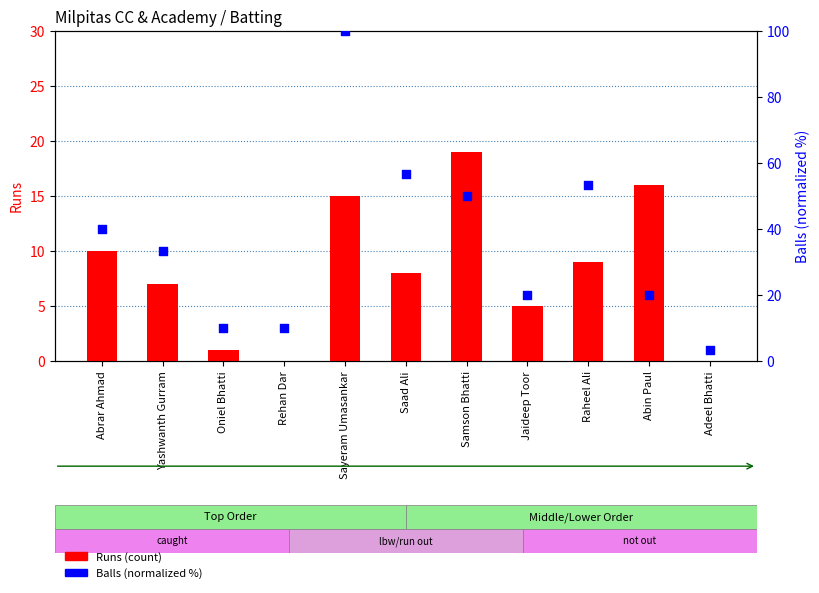

At which category is the sum across all series the highest?

Sayeram Umasankar